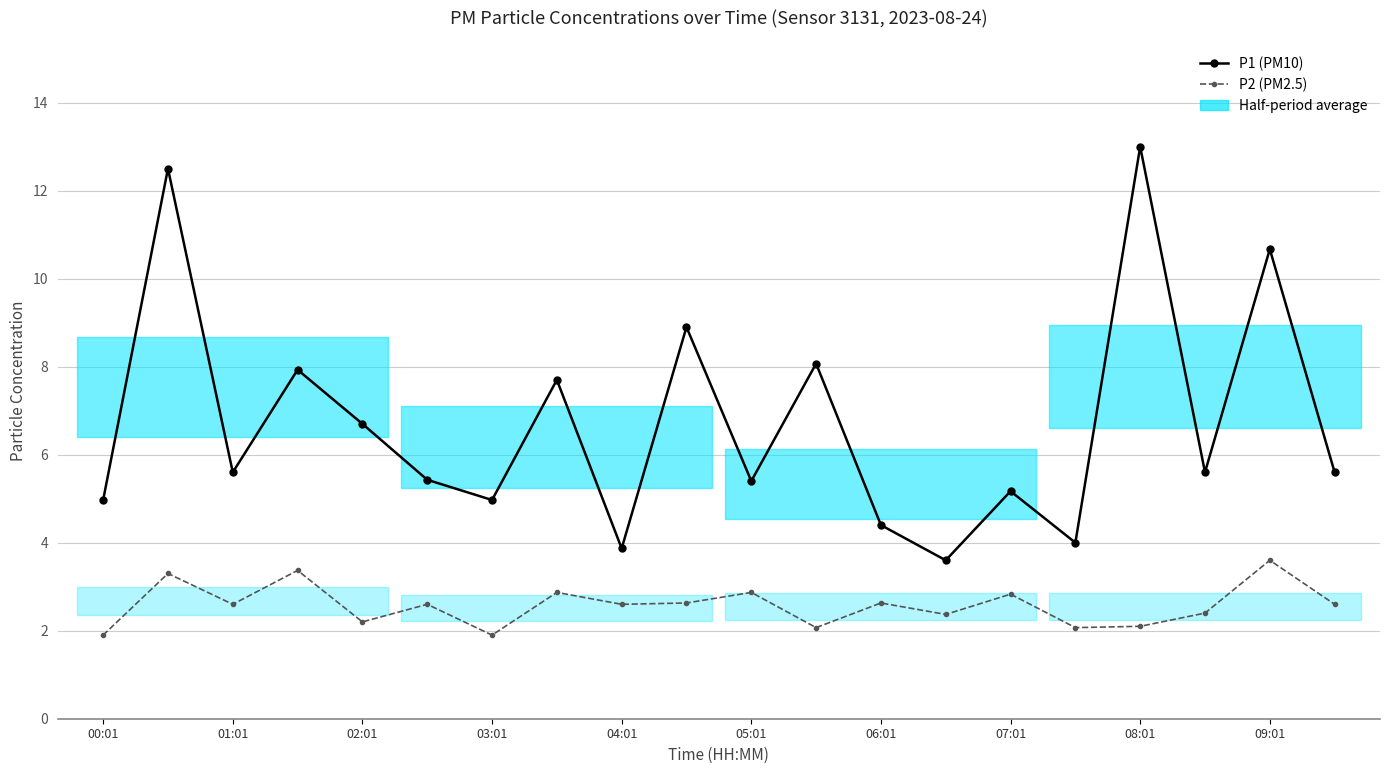

What is the value of the P1 (PM10) point at the 8th from the left?

7.7